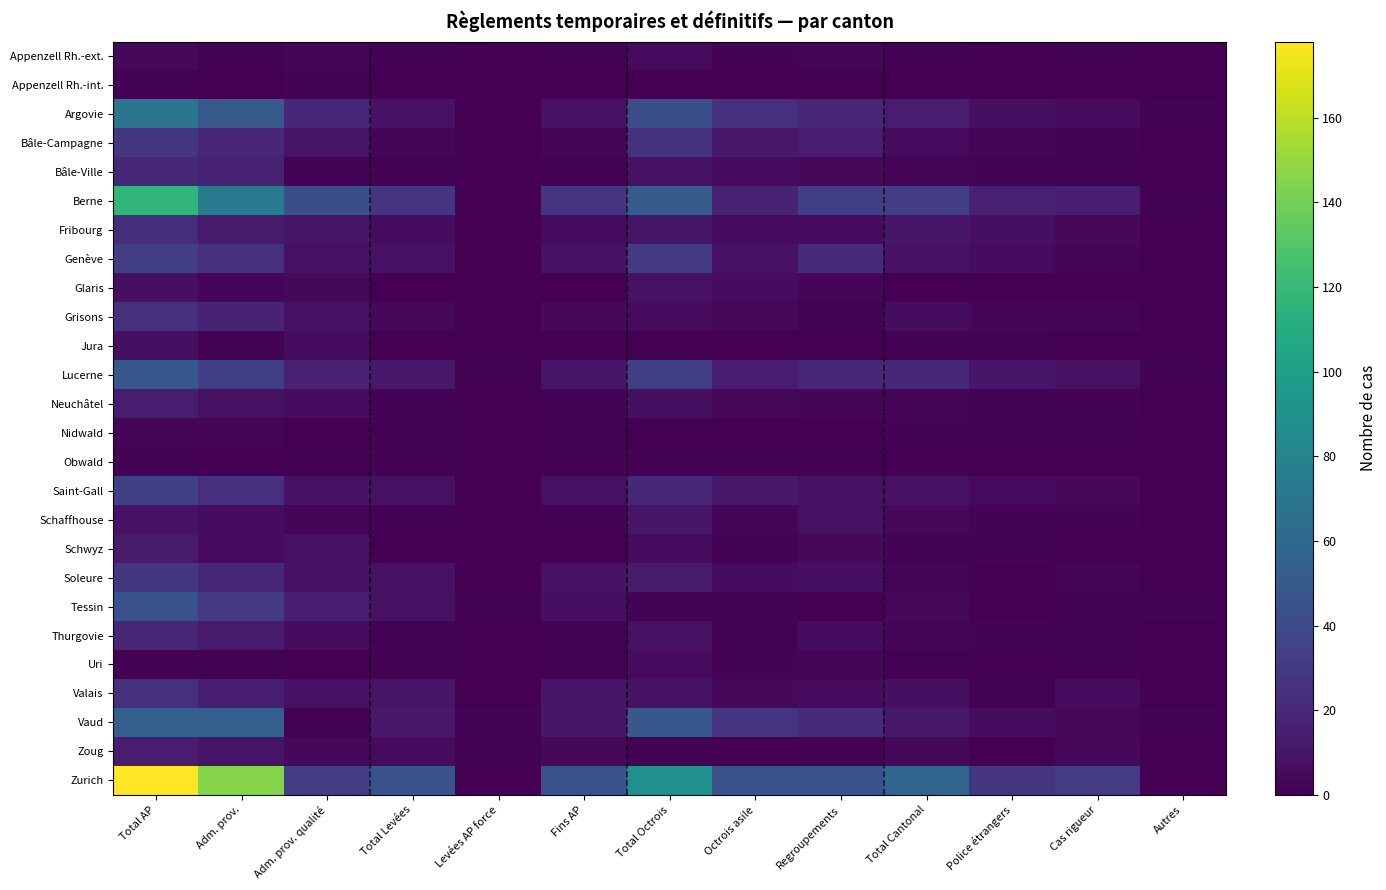

Between Total Levées and Total Cantonal, which series saw the biggest shift?

Zurich